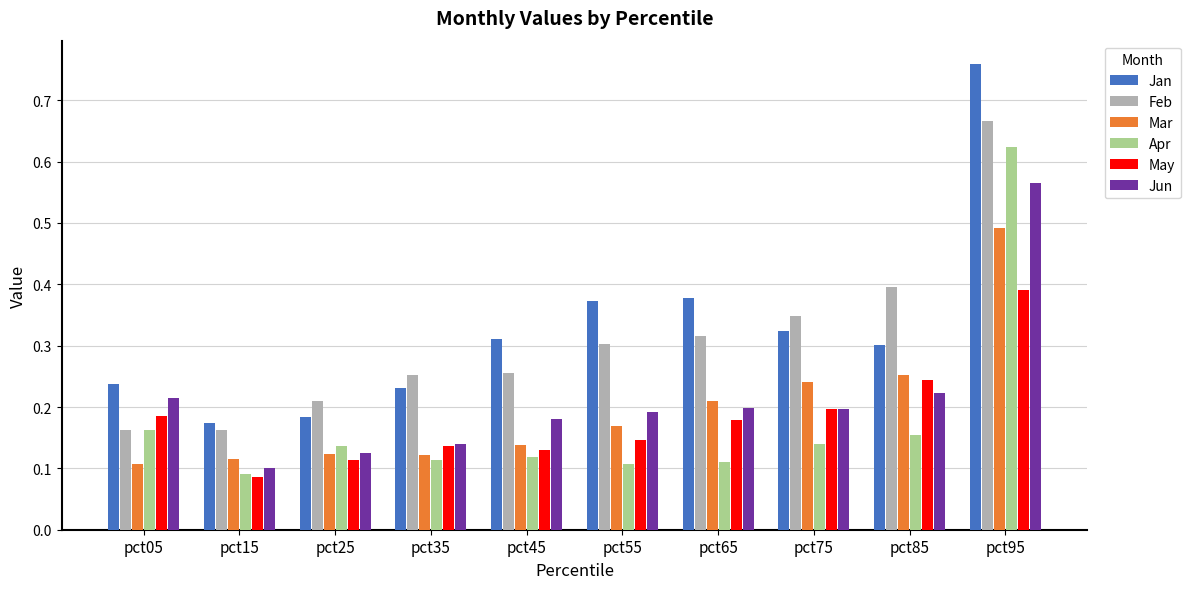

What is the total value across all series at pct65?

1.4